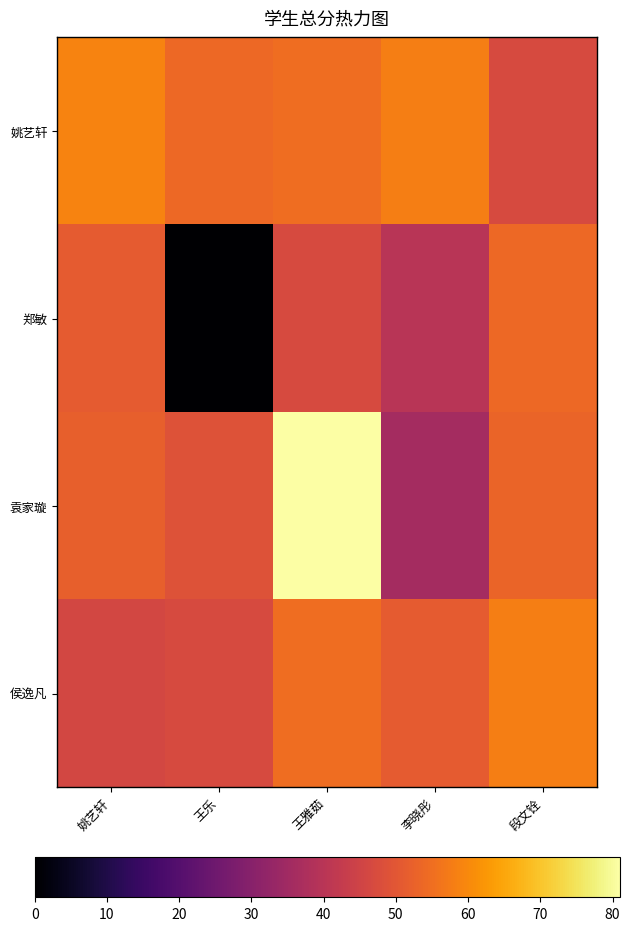

What is the total value across all series at 王乐?

150